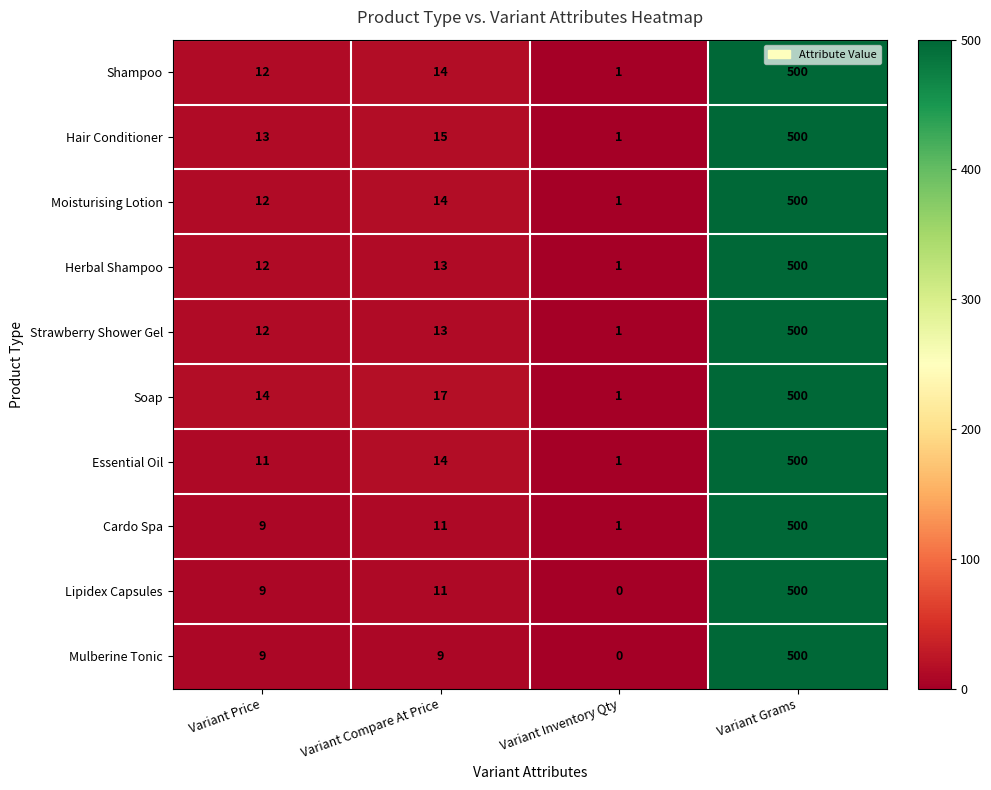

How many categories are shown in the chart?

4